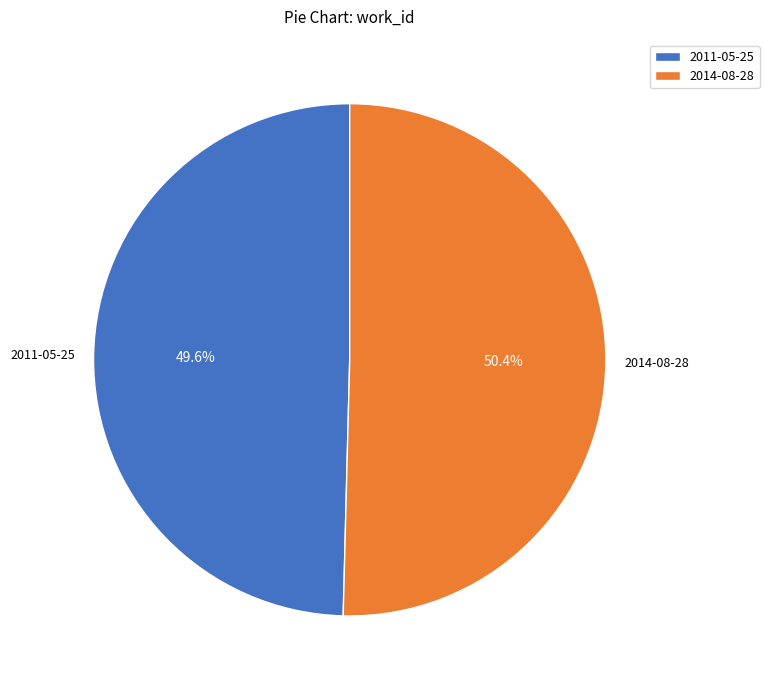

How many segments does this pie chart have?

2